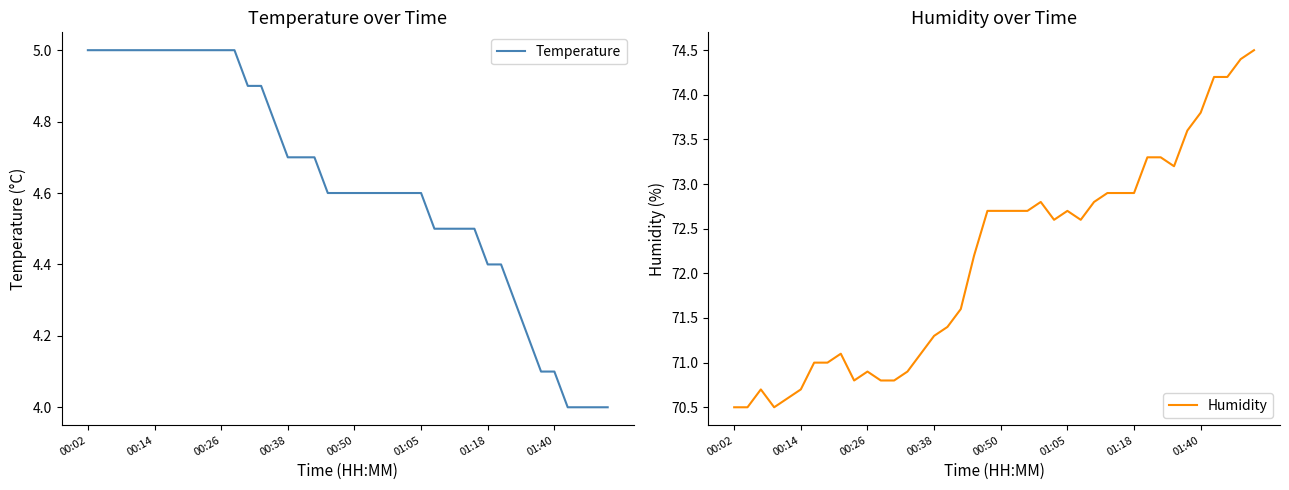

How many data points in Humidity are above 72?

22